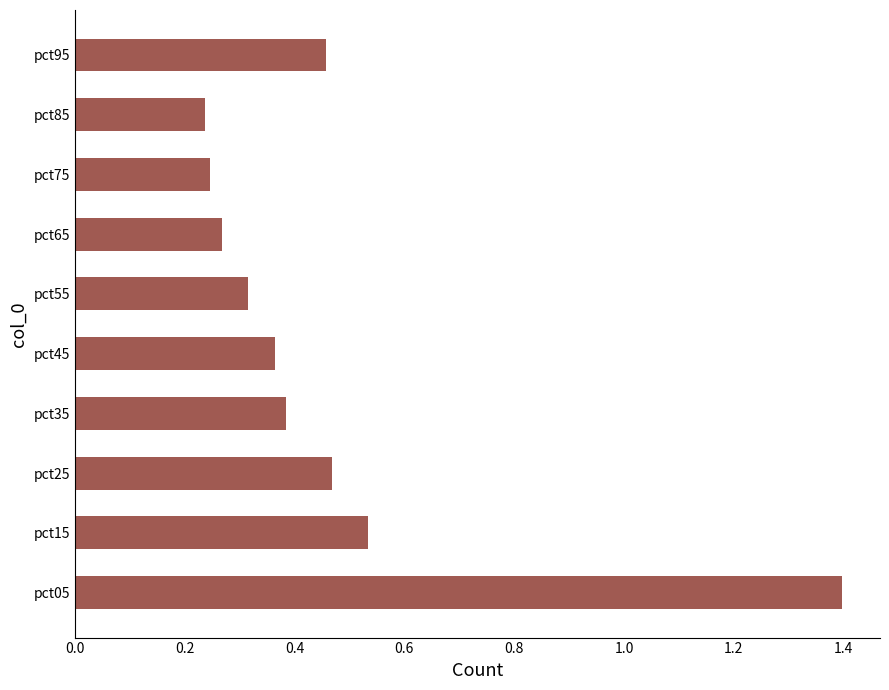

What is the difference between the maximum and minimum values?

1.2